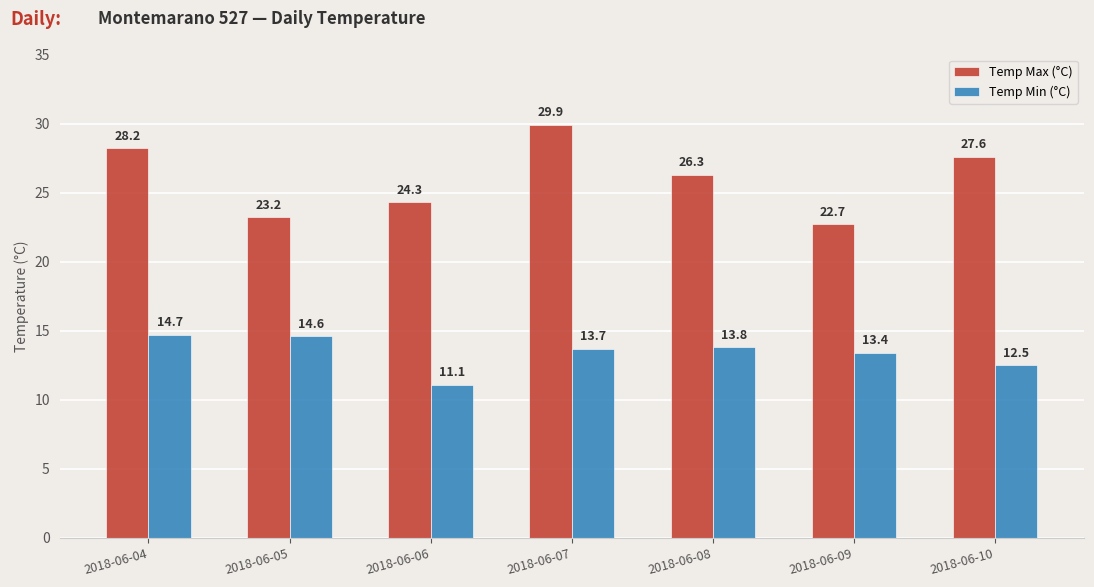

Is the value of Temp Max (°C) at 2018-06-05 greater than the value of Temp Min (°C) at 2018-06-09?

Yes